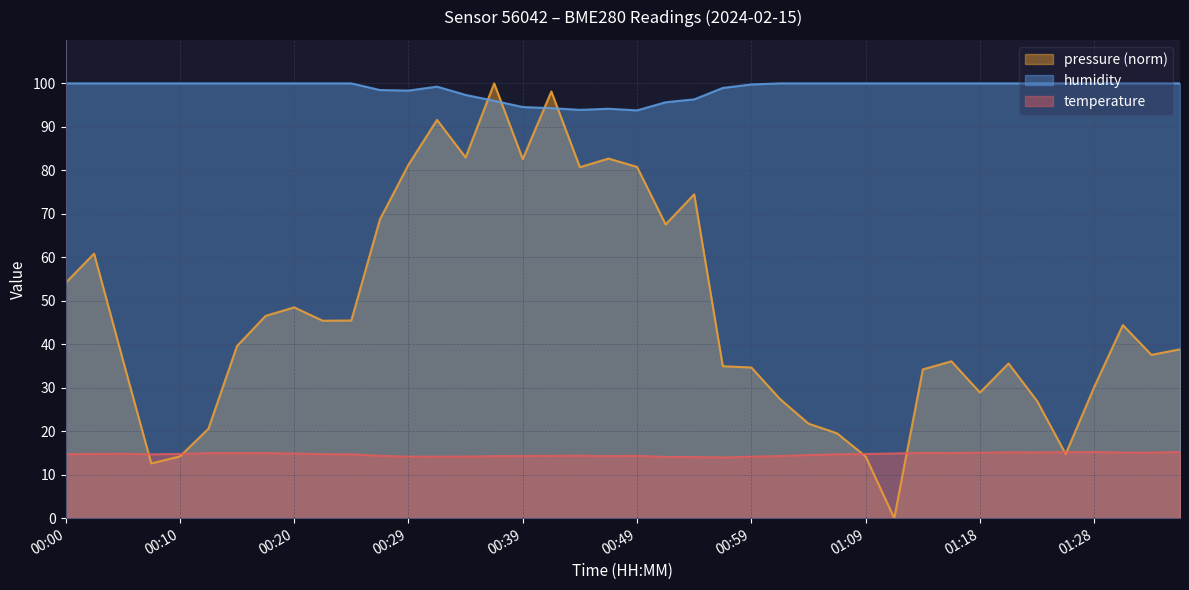

Which category has the lowest value in the temperature series?

00:56